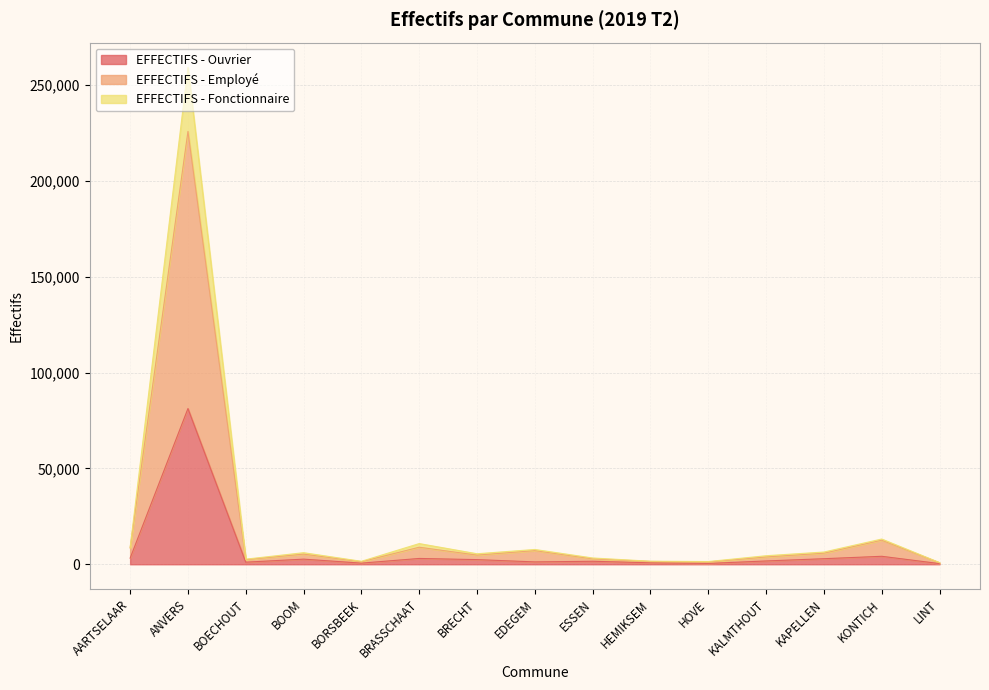

Does the chart have visible grid lines?

Yes